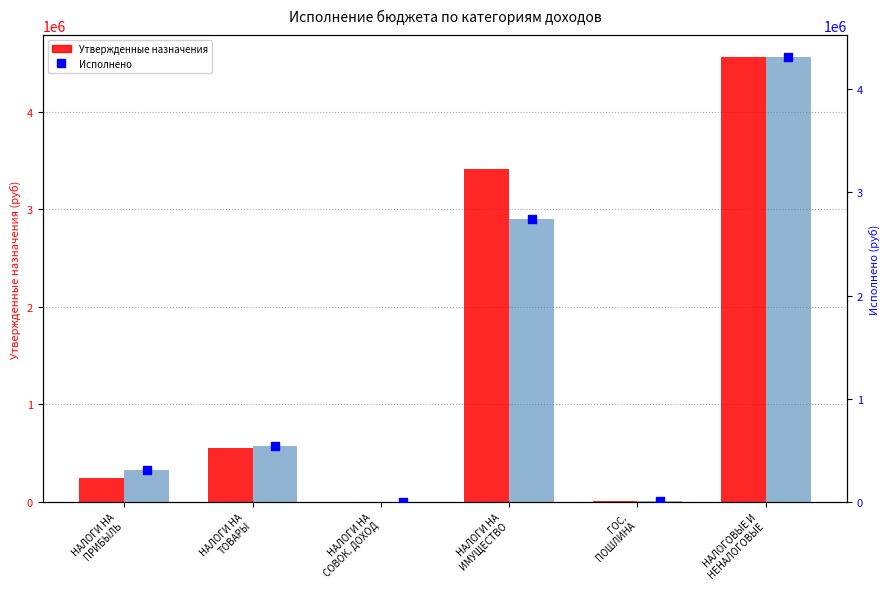

At which category is the sum across all series the highest?

НАЛОГОВЫЕ И
НЕНАЛОГОВЫЕ